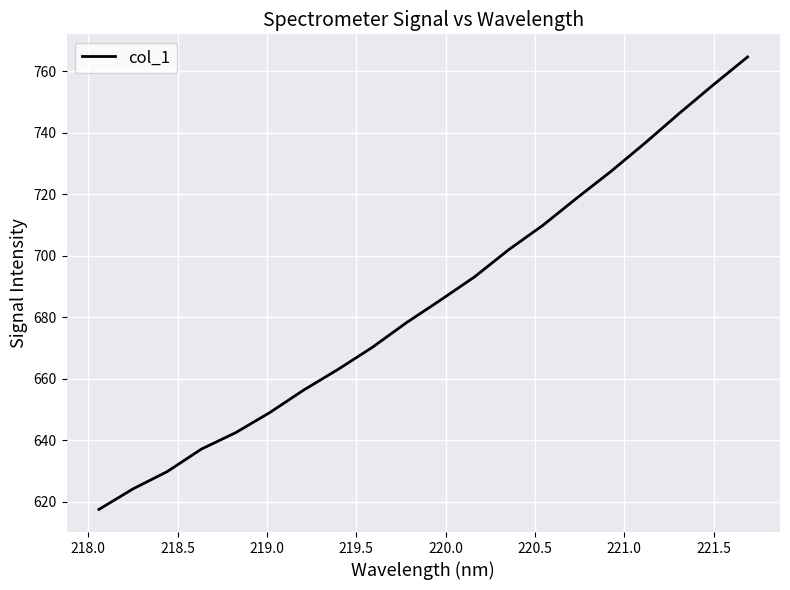

How many lines are shown in the chart?

1